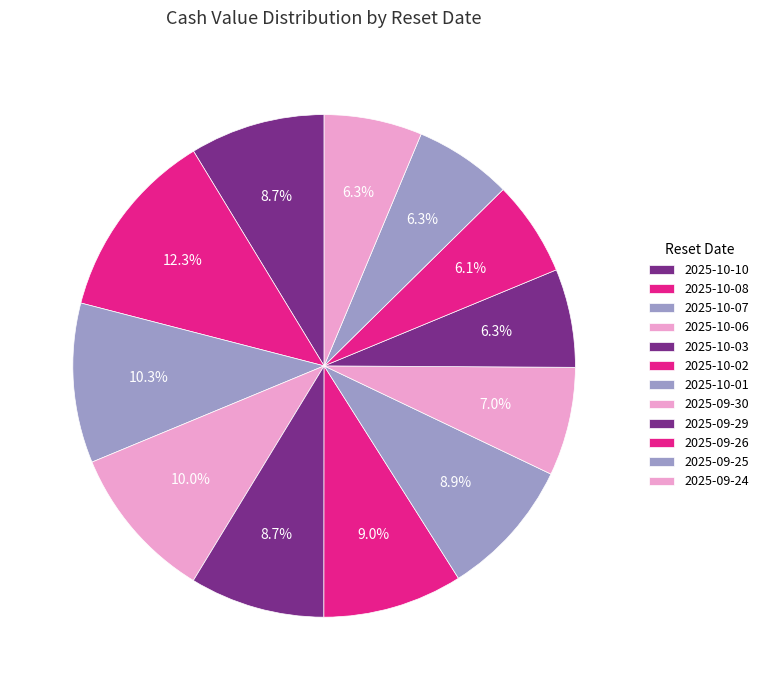

What is the change in value from 2025-10-07 to 2025-09-26?

-1.7